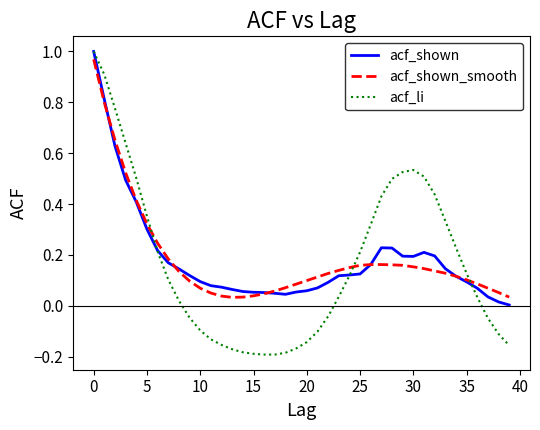

Which series has the largest range (max minus min)?

acf_li